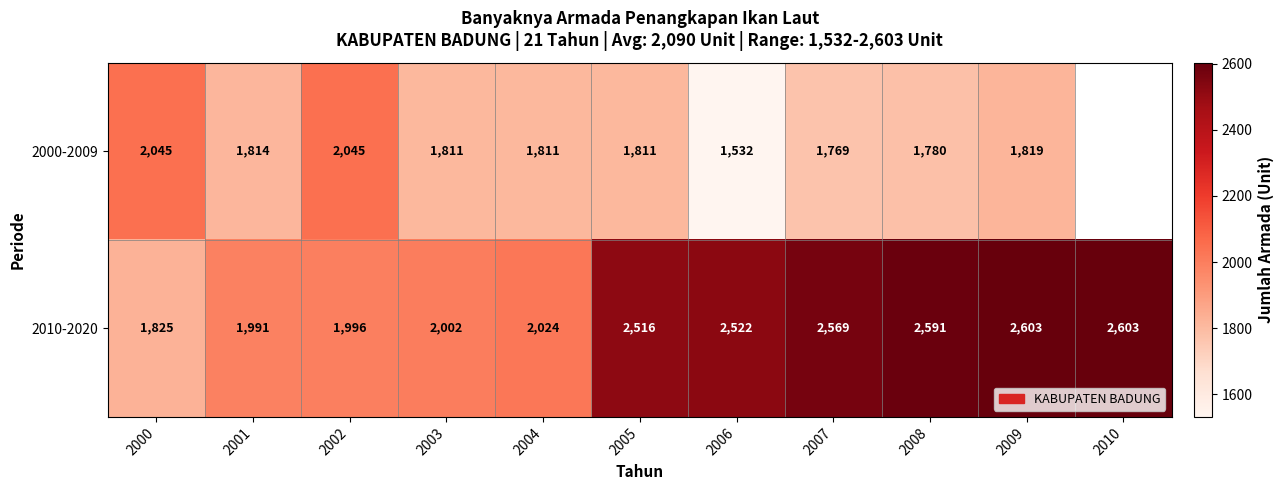

True or false: 2000-2009 has a value of 1819 at 2009.

True